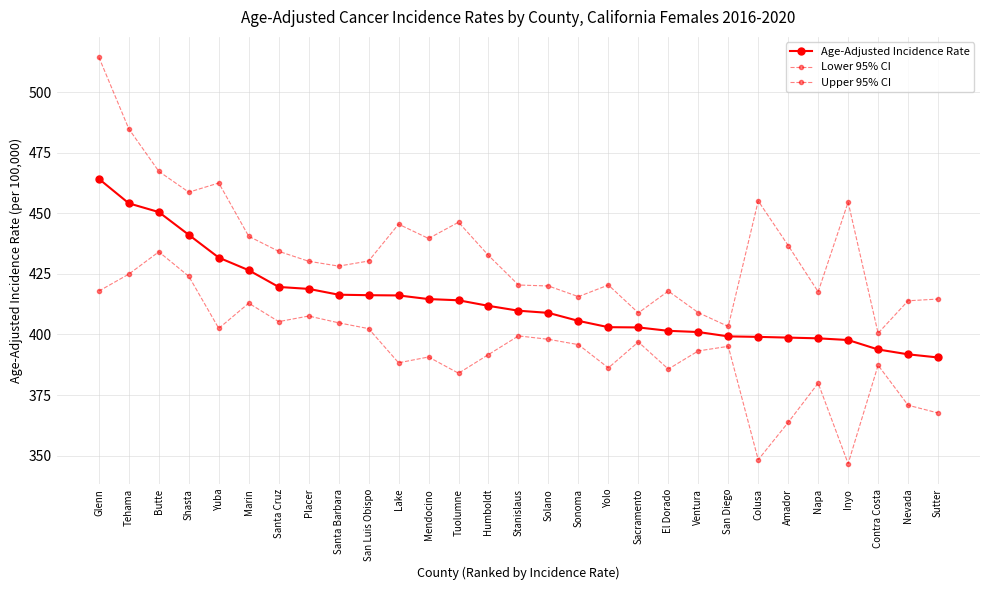

What is the difference between the Lower 95% CI values at El Dorado and Napa?

5.8